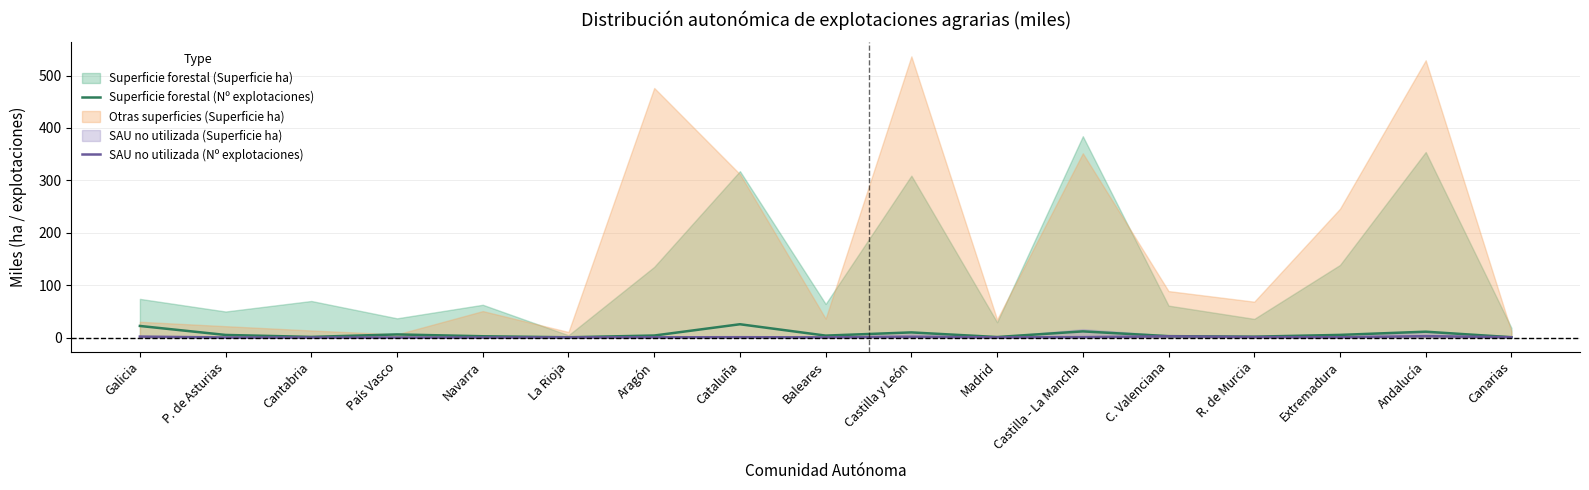

True or false: SAU no utilizada (Nº explotaciones) has more than 1 points higher than both neighbors.

True